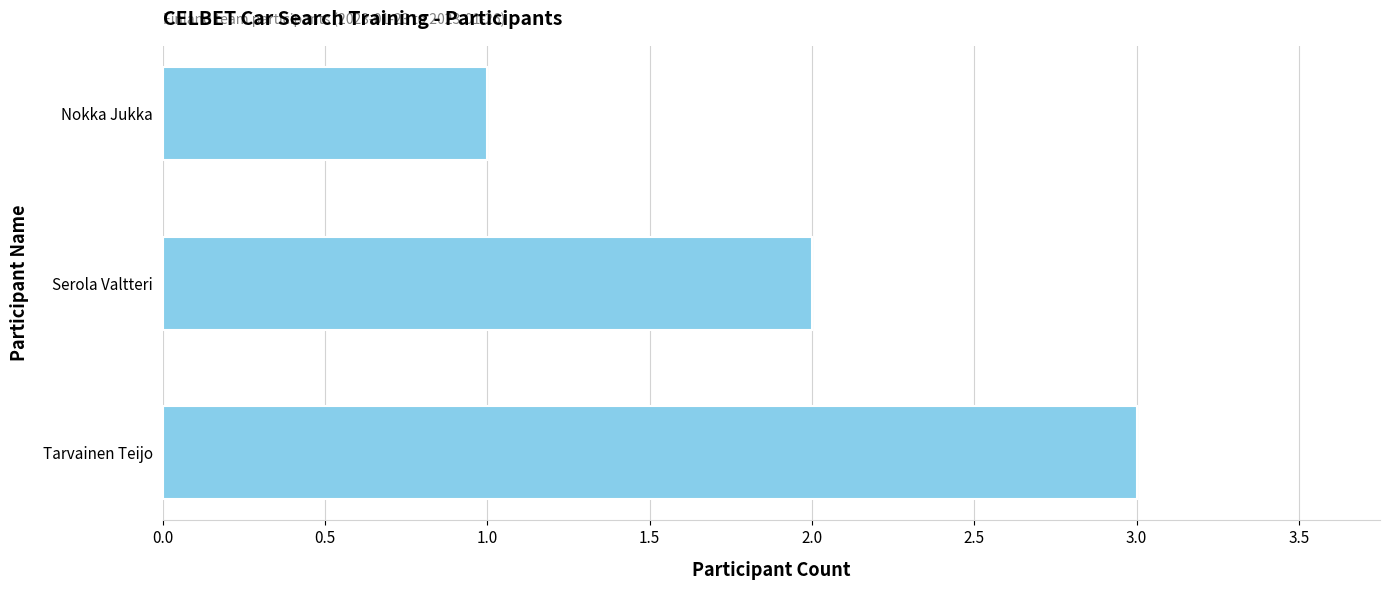

Which has a higher value, Nokka Jukka or Serola Valtteri?

Serola Valtteri